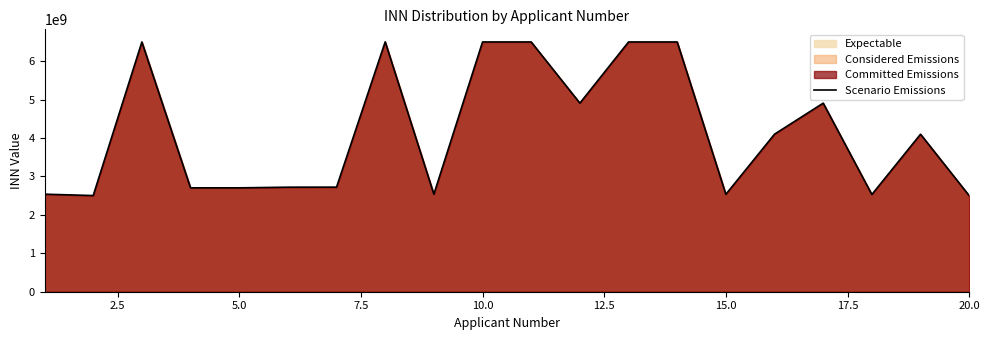

What is the greatest value displayed?

6505001790